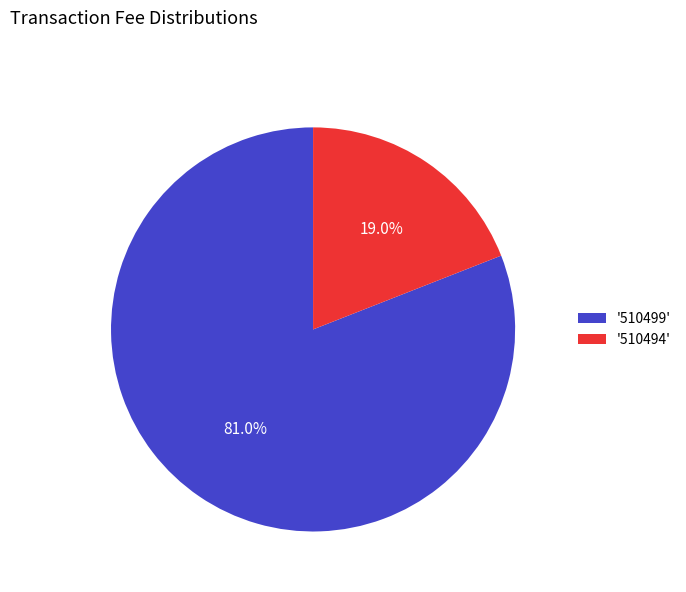

How many slices are in this pie chart?

2